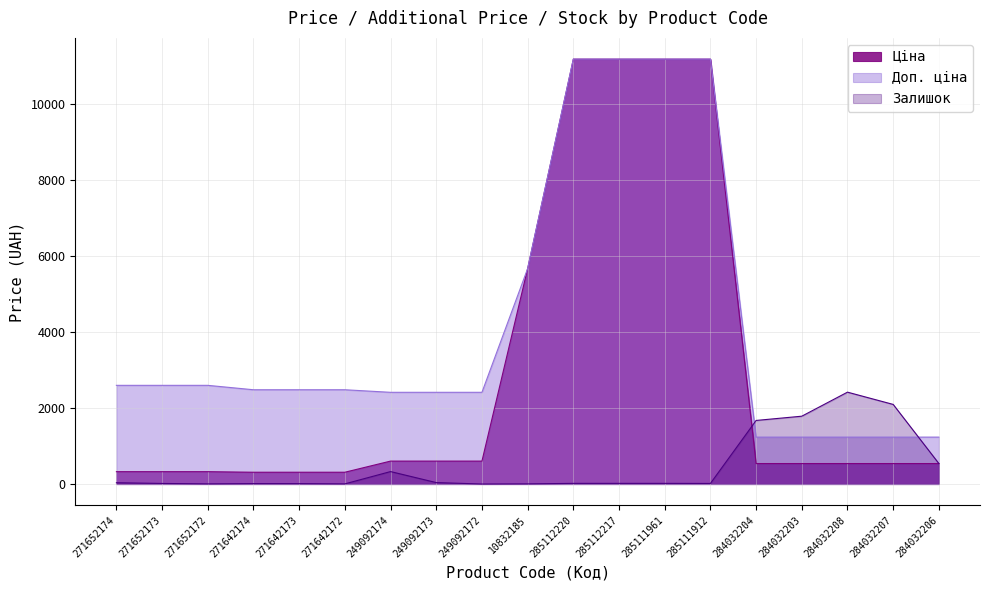

Which series has the widest spread of values?

Ціна